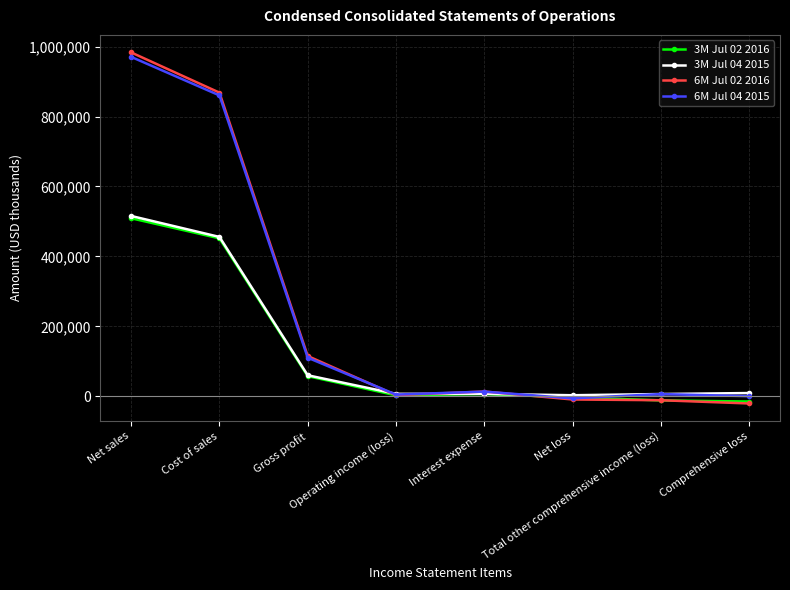

How many lines are shown in the chart?

4